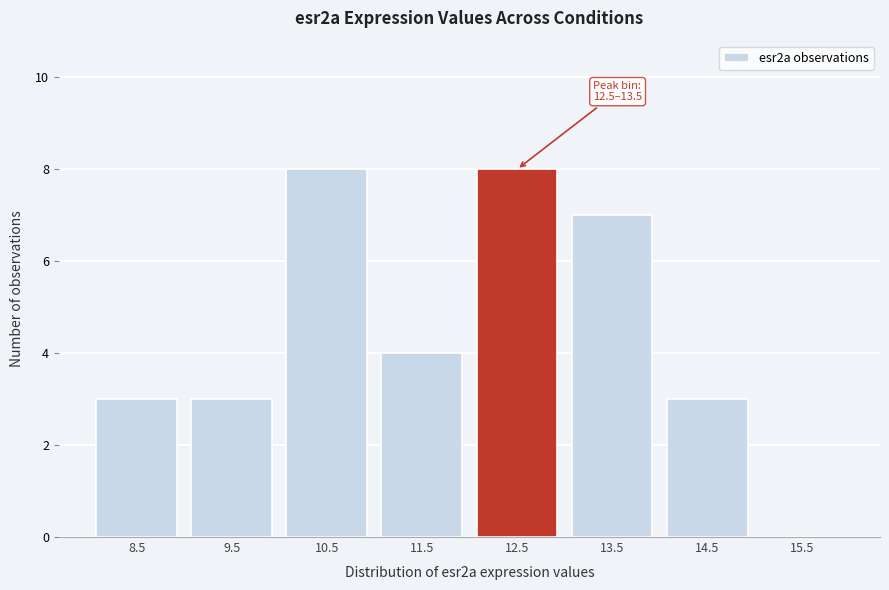

Reading left to right, list all the values displayed in this chart.

8.5=3	9.5=3	10.5=8	11.5=4	12.5=8	13.5=7	14.5=3	15.5=0